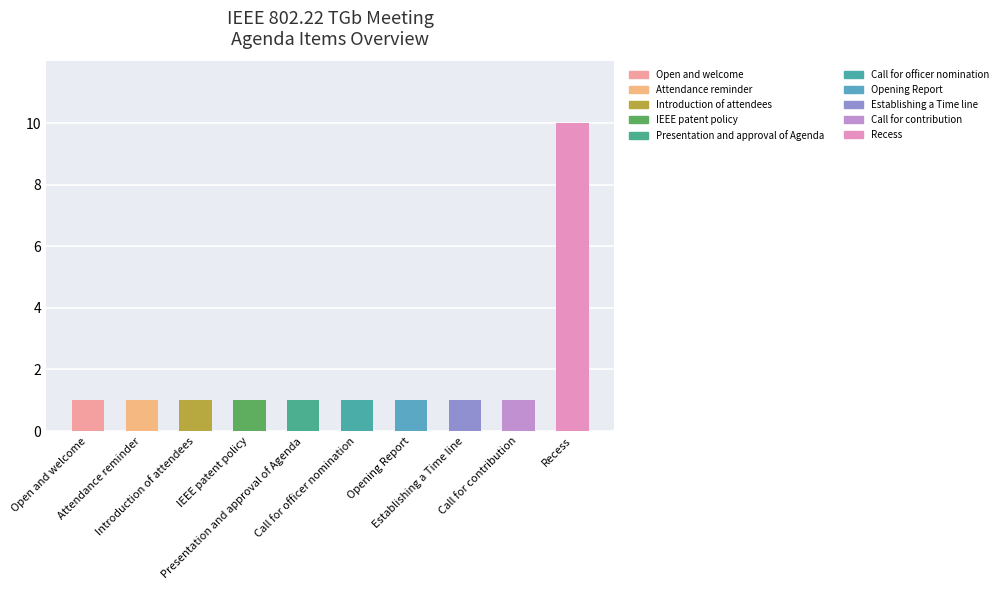

Reading left to right, extract all data points from this chart.

1	1	1	1	1	1	1	1	1	10